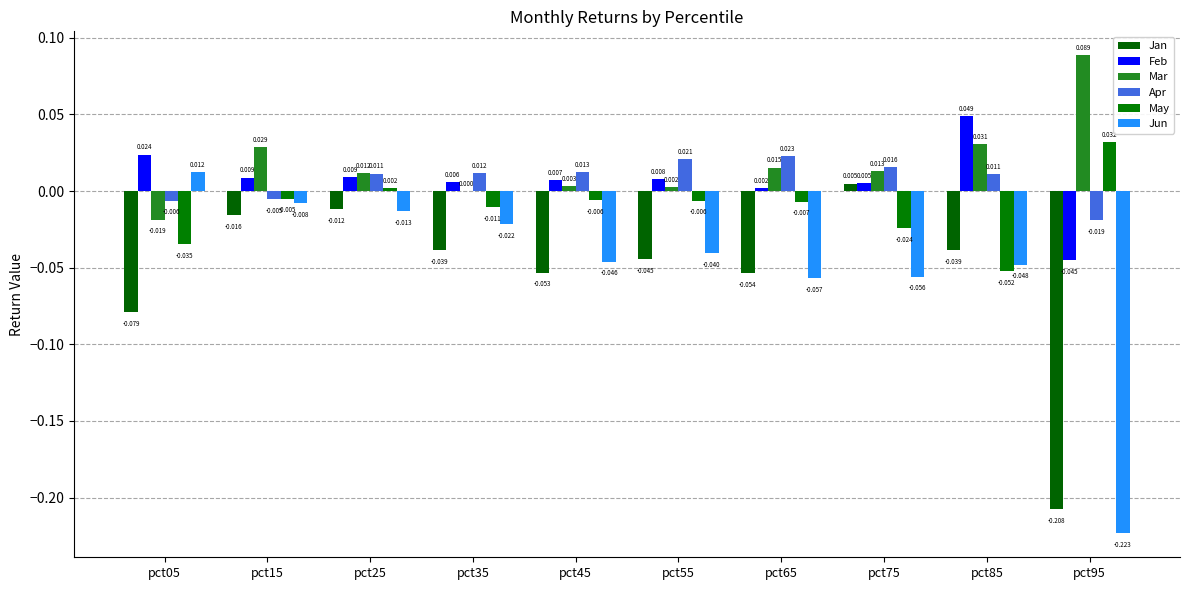

At which label does Feb reach its peak?

pct85